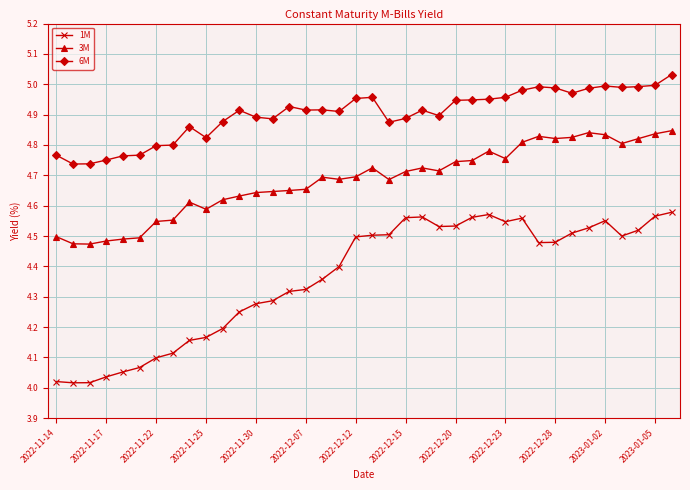

What is the sum of all 3M values?

178.0